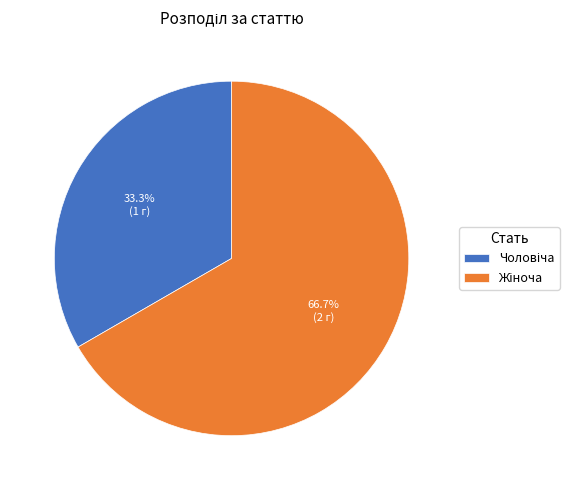

Is there a majority slice in this chart?

Yes